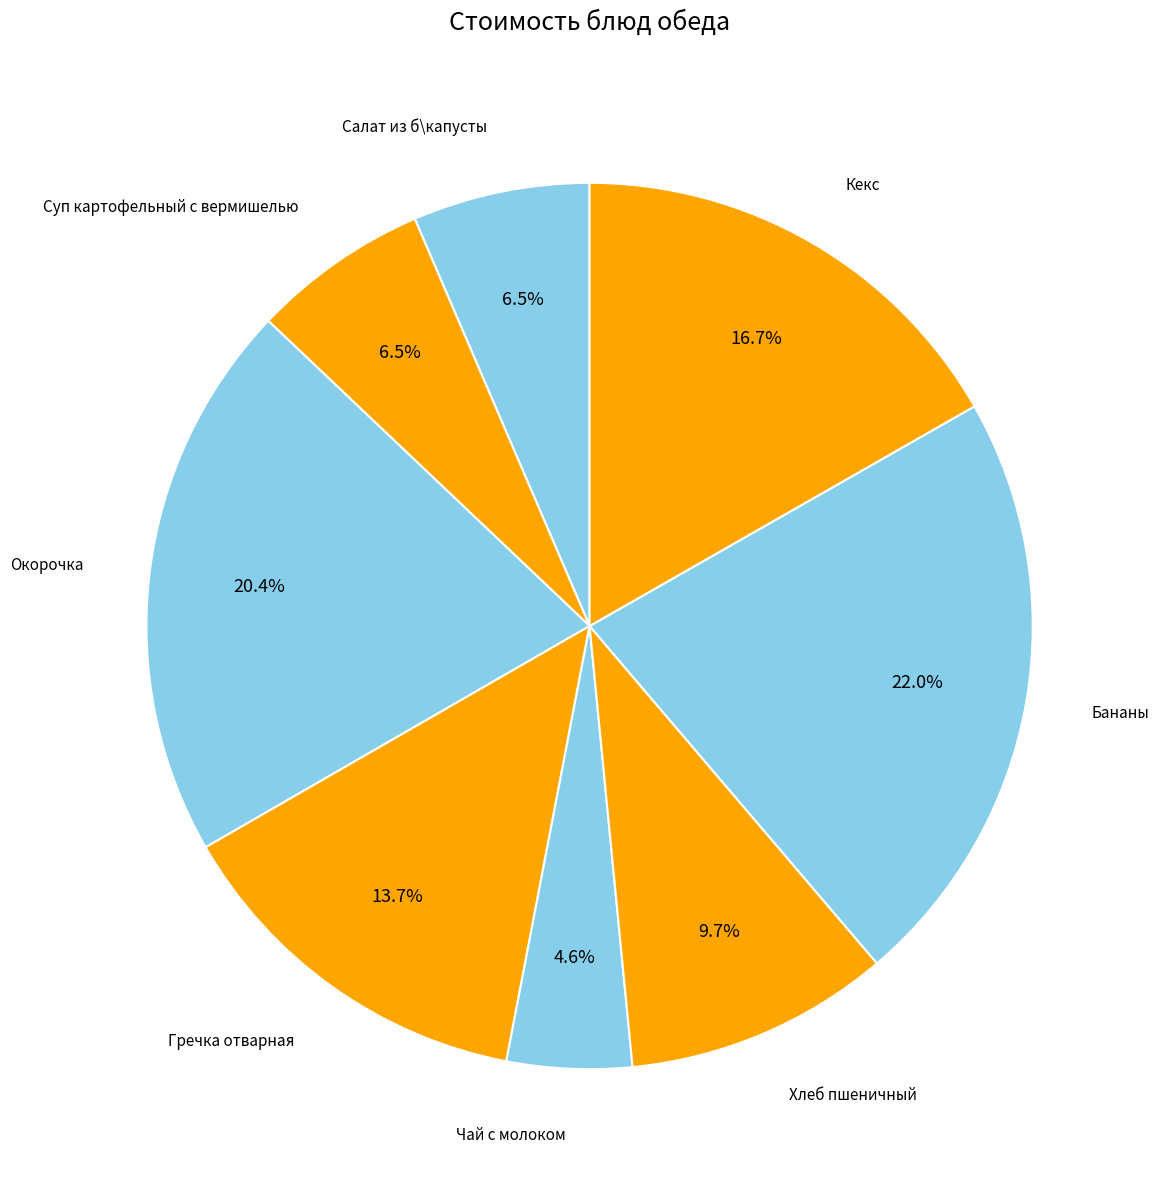

How many slices are in this pie chart?

8